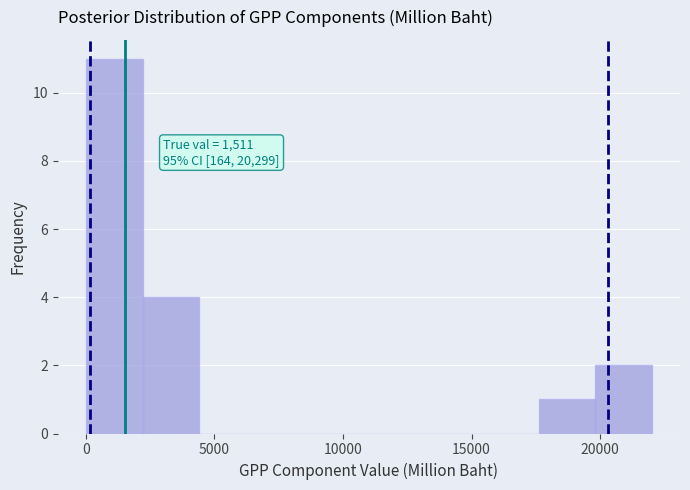

Over which range of the x-axis is the bar tallest?

0 to 2000